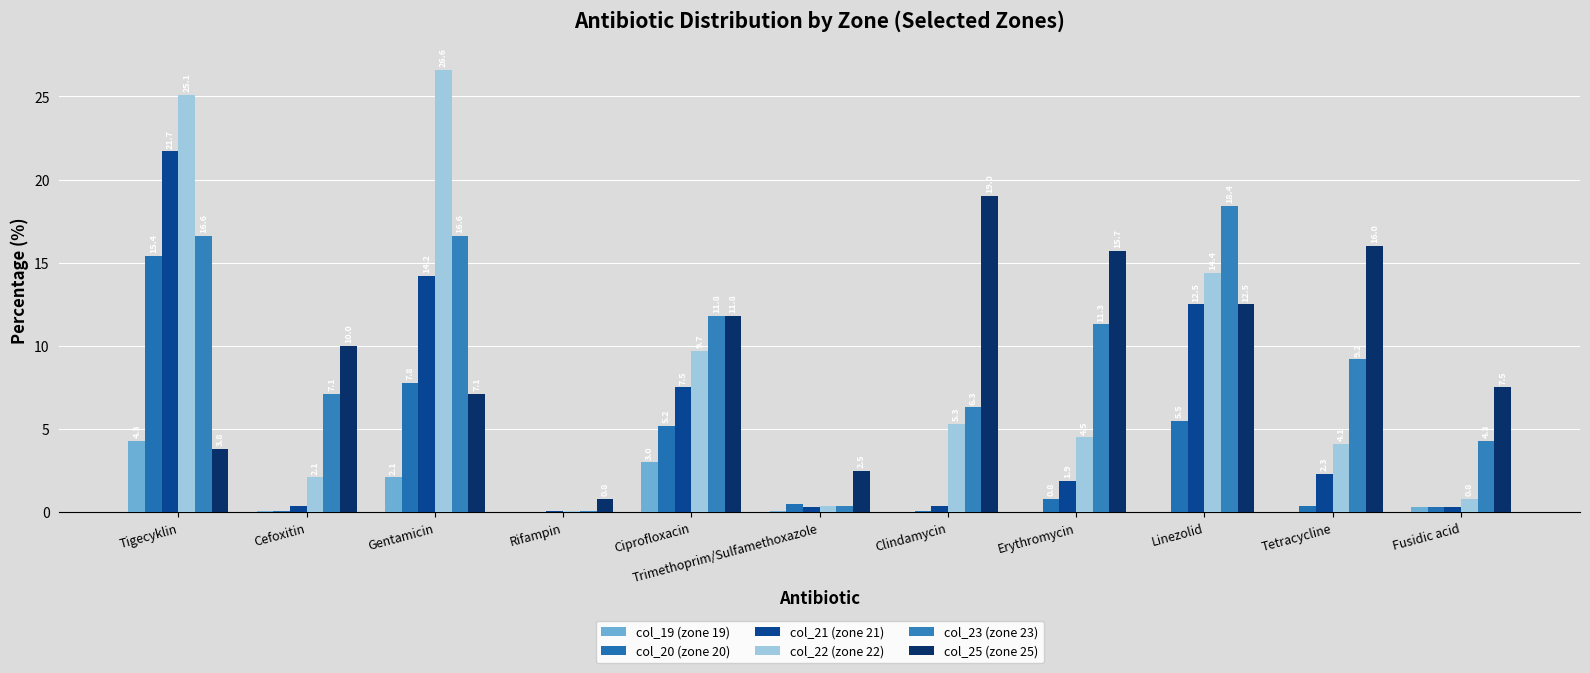

Between Gentamicin and Trimethoprim/Sulfamethoxazole, which series saw the biggest shift?

col_22 (zone 22)